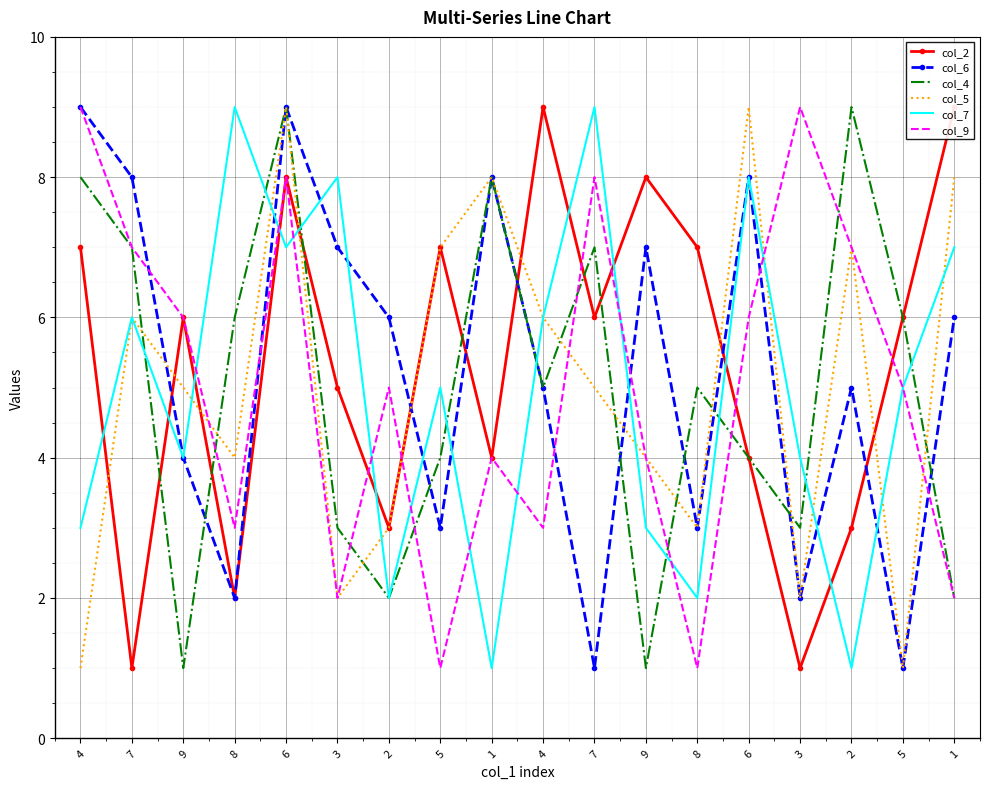

Reading right to left, list all the values displayed in this chart.

col_2: 1=9	5=6	2=3	3=1	6=4	8=7	9=8	7=6	4=9	1=4	5=7	2=3	3=5	6=8	8=2	9=6	7=1	4=7
col_6: 1=6	5=1	2=5	3=2	6=8	8=3	9=7	7=1	4=5	1=8	5=3	2=6	3=7	6=9	8=2	9=4	7=8	4=9
col_4: 1=2	5=6	2=9	3=3	6=4	8=5	9=1	7=7	4=5	1=8	5=4	2=2	3=3	6=9	8=6	9=1	7=7	4=8
col_5: 1=8	5=1	2=7	3=2	6=9	8=3	9=4	7=5	4=6	1=8	5=7	2=3	3=2	6=9	8=4	9=5	7=6	4=1
col_7: 1=7	5=5	2=1	3=4	6=8	8=2	9=3	7=9	4=6	1=1	5=5	2=2	3=8	6=7	8=9	9=4	7=6	4=3
col_9: 1=2	5=5	2=7	3=9	6=6	8=1	9=4	7=8	4=3	1=4	5=1	2=5	3=2	6=8	8=3	9=6	7=7	4=9